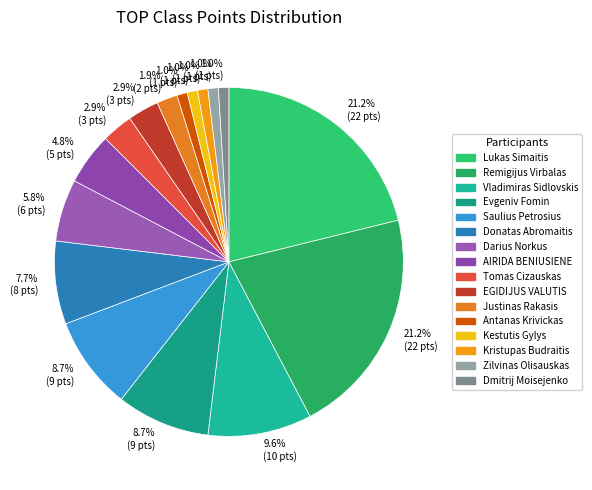

What is the largest slice in the pie chart?

Lukas Simaitis